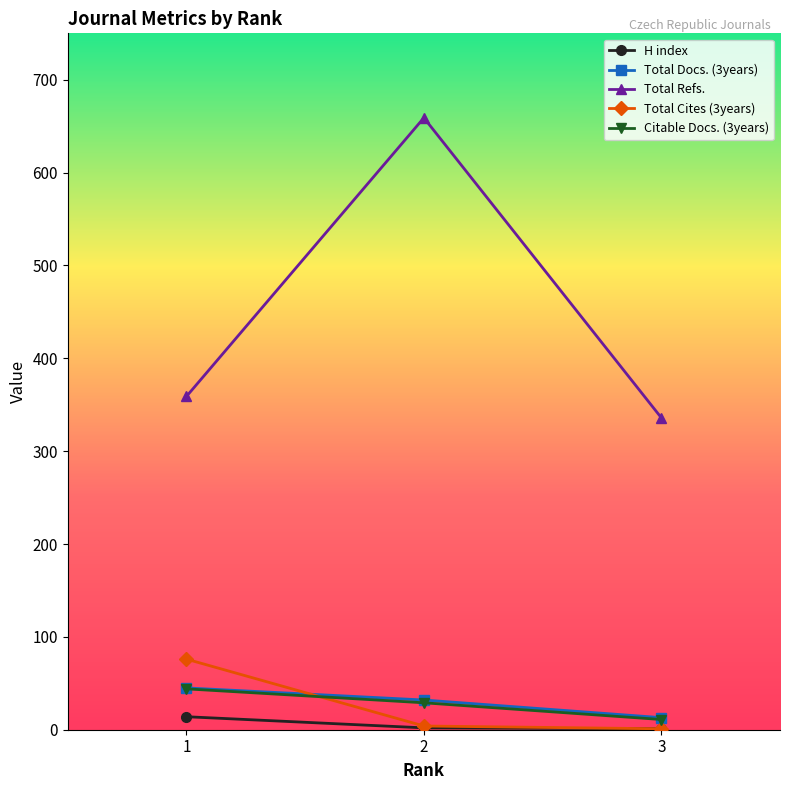

Which series changed the most between 1 and 2?

Total Refs.